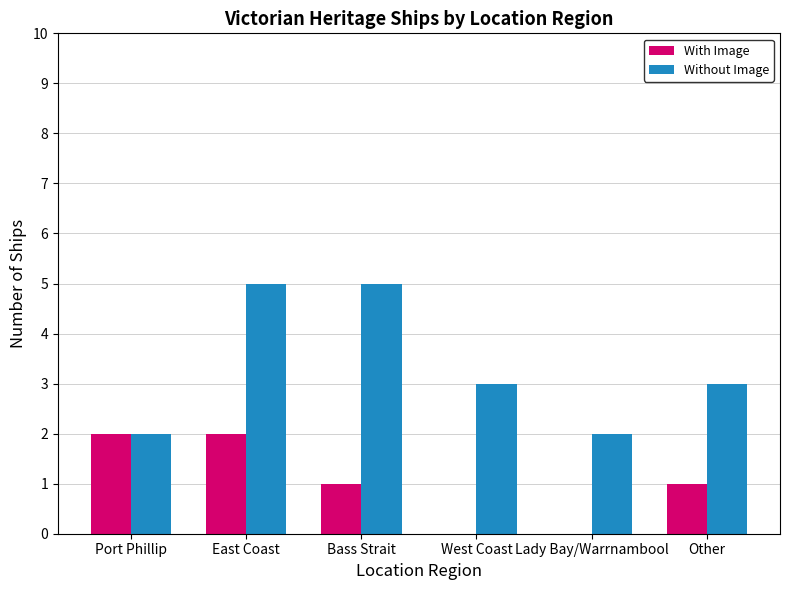

The value of Without Image at Bass Strait is 5. True or false?

True